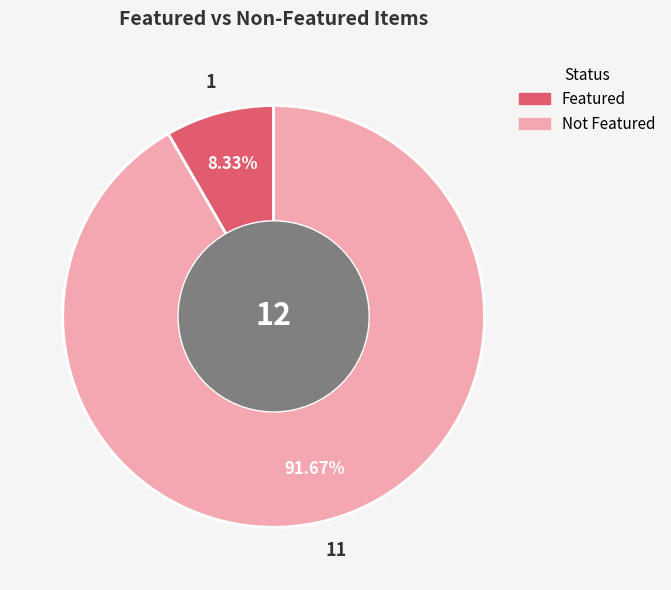

Count the number of slices in the pie.

2